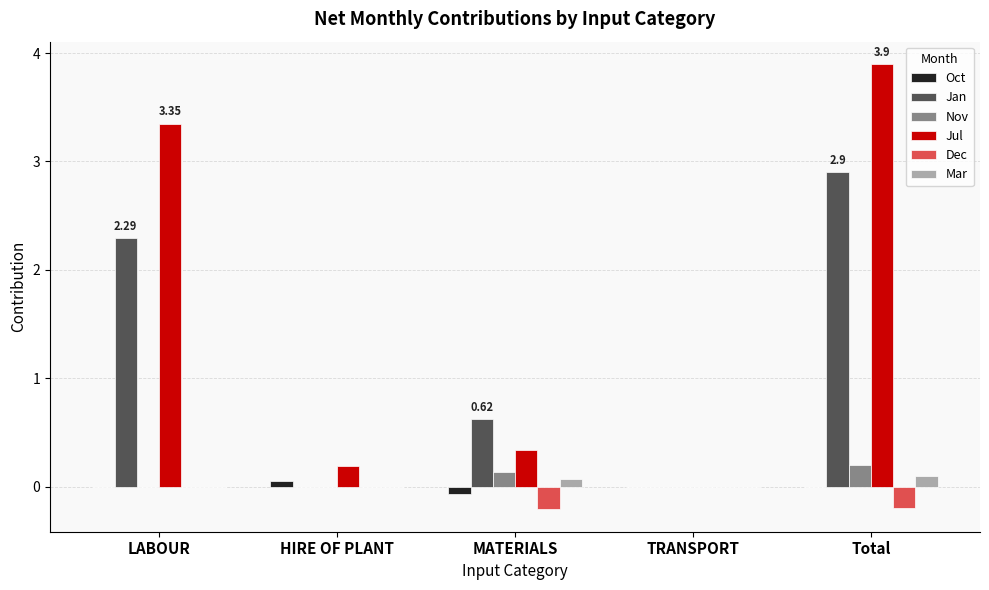

What are all the series names shown in the legend?

Oct, Jan, Nov, Jul, Dec, Mar